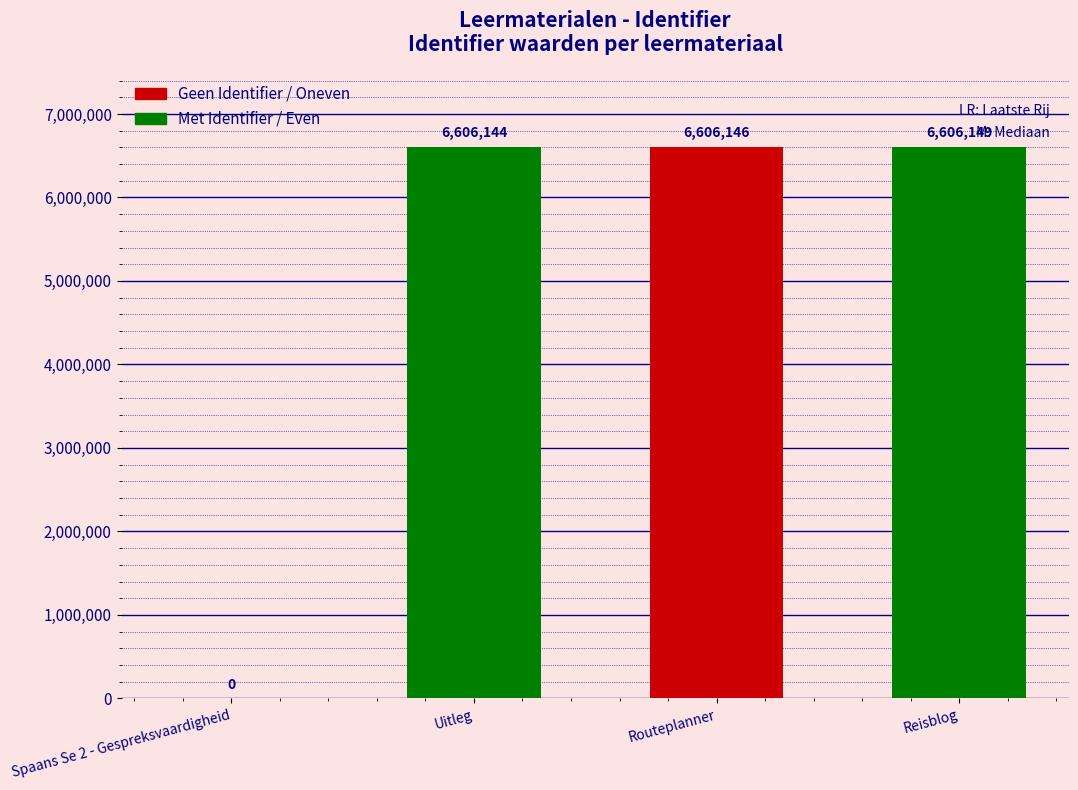

What is the sum of all values?

19818439